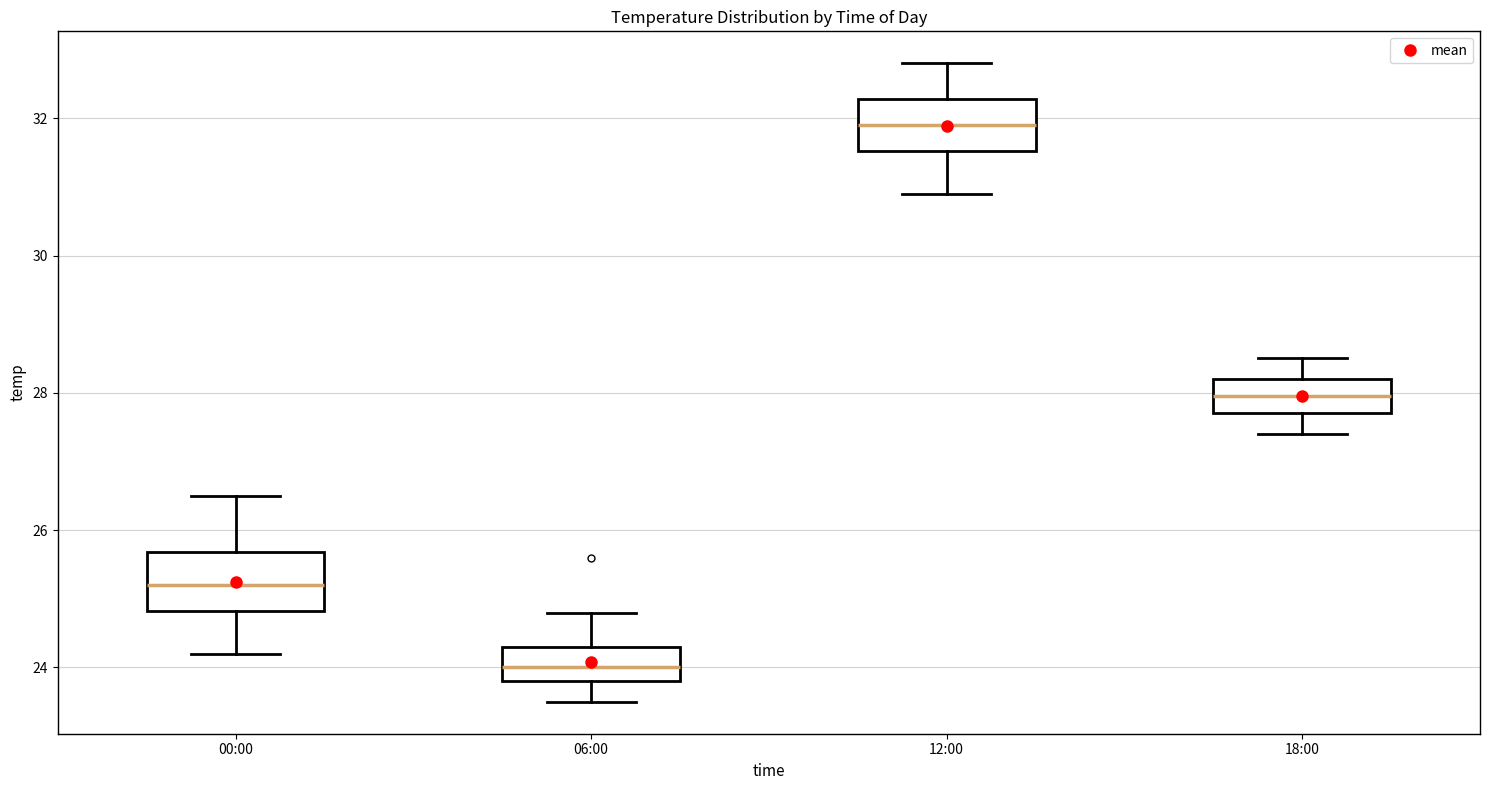

Where does the median line of the box for 06:00 sit on the y-axis? The values are not printed on the chart, so give them approximately, as read against the axis.

24.0